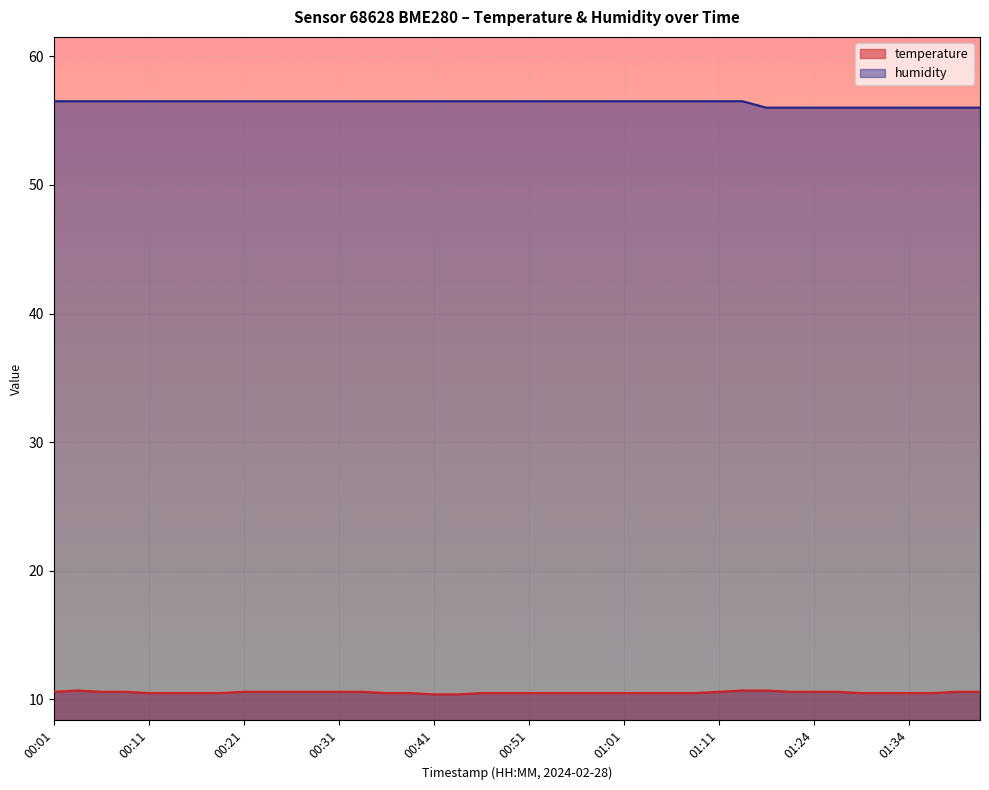

At which label does temperature reach its peak?

00:03